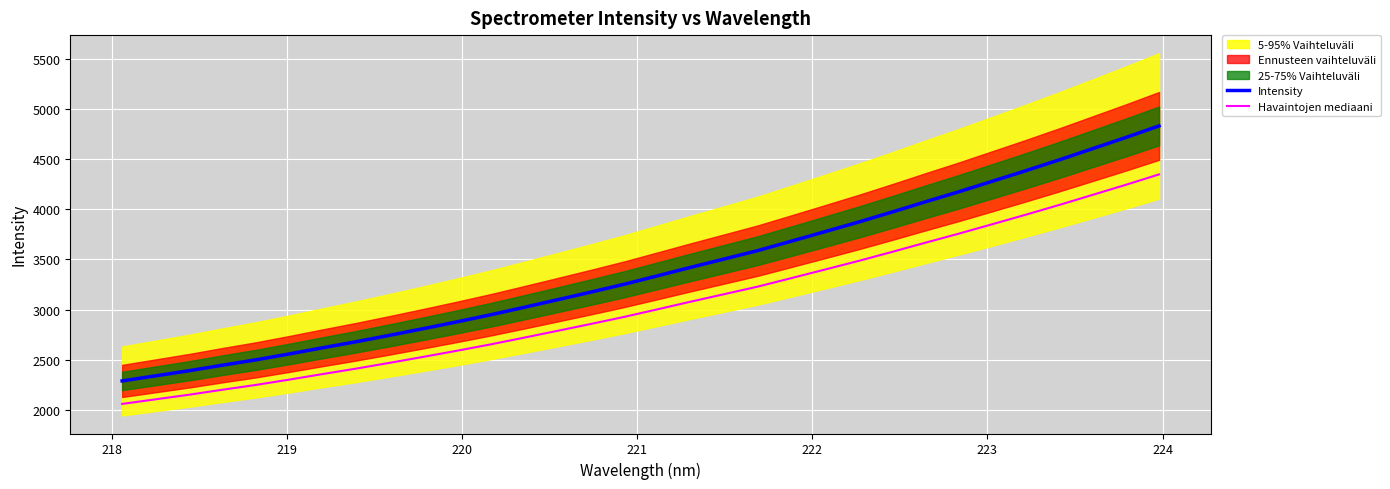

True or false: Havaintojen mediaani and Intensity intersect in this chart.

False